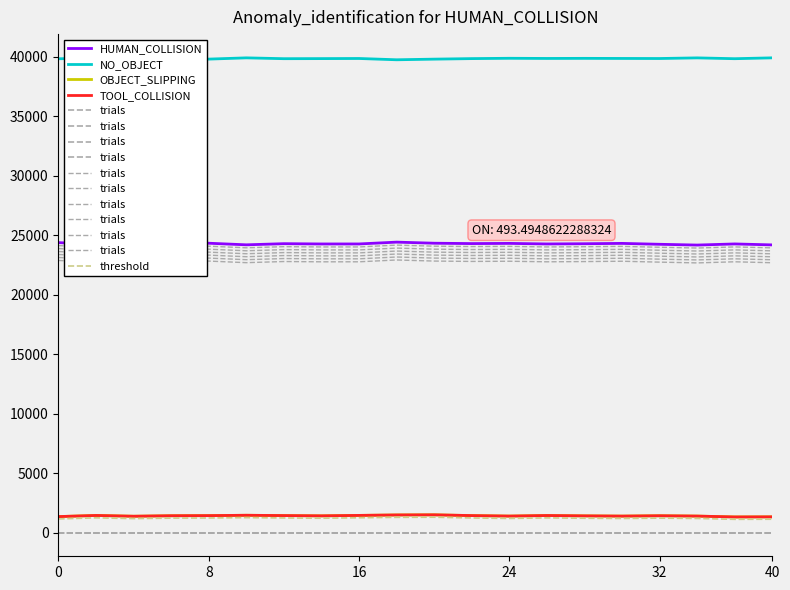

The threshold series shows 1142 at 0. True or false?

True